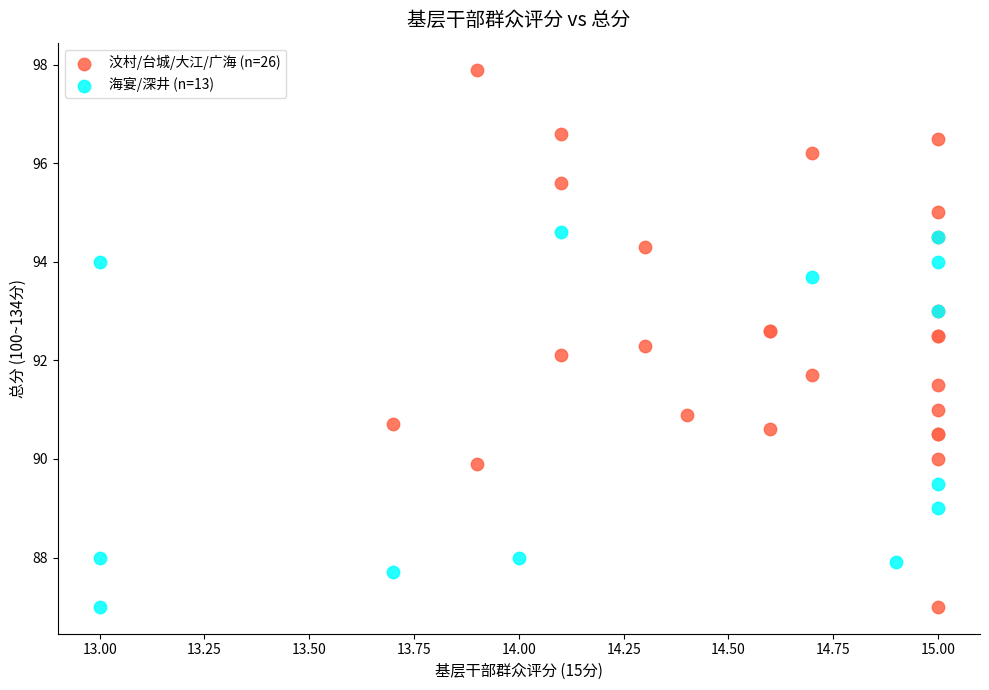

Which series reaches the maximum Y coordinate?

汶村/台城/大江/广海 (n=26)